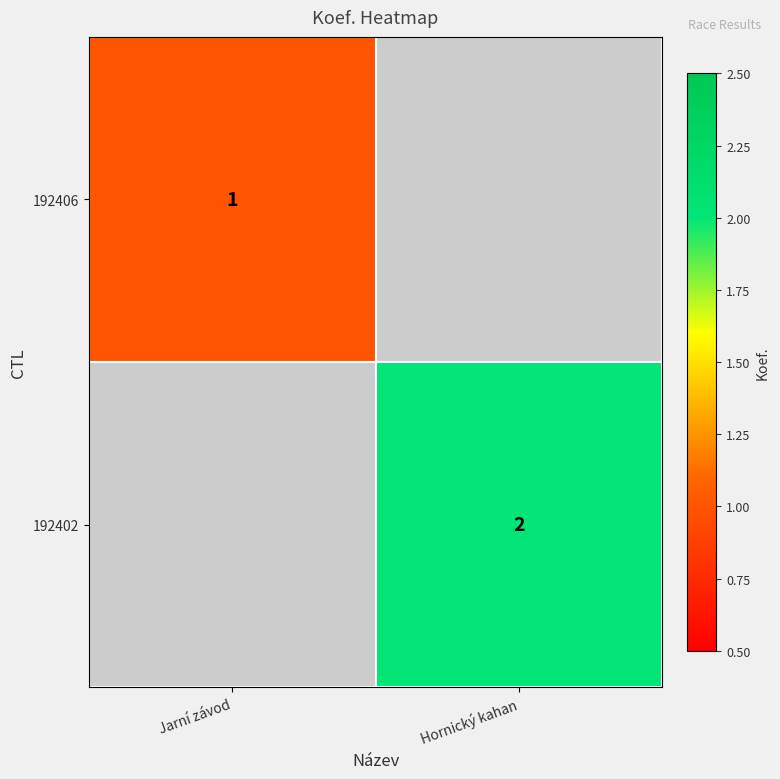

True or false: 192402 has a value of 2 at Hornický kahan.

True